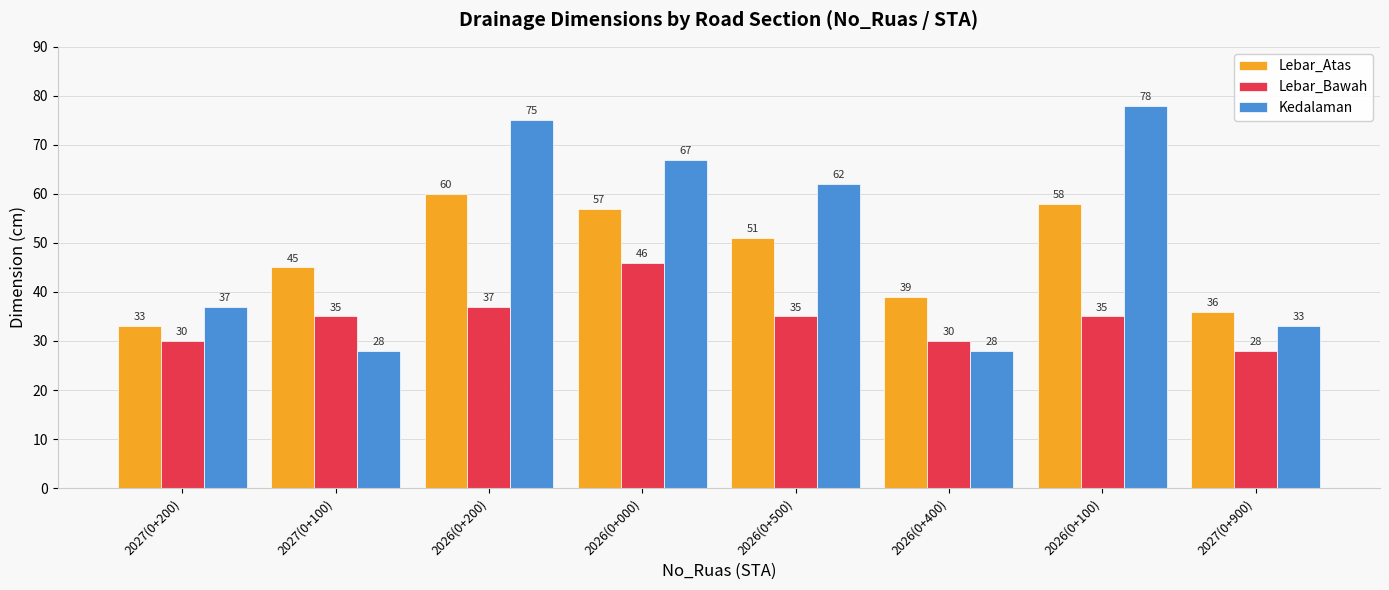

What is the label of the 7th bar from the right?

2027(0+100)